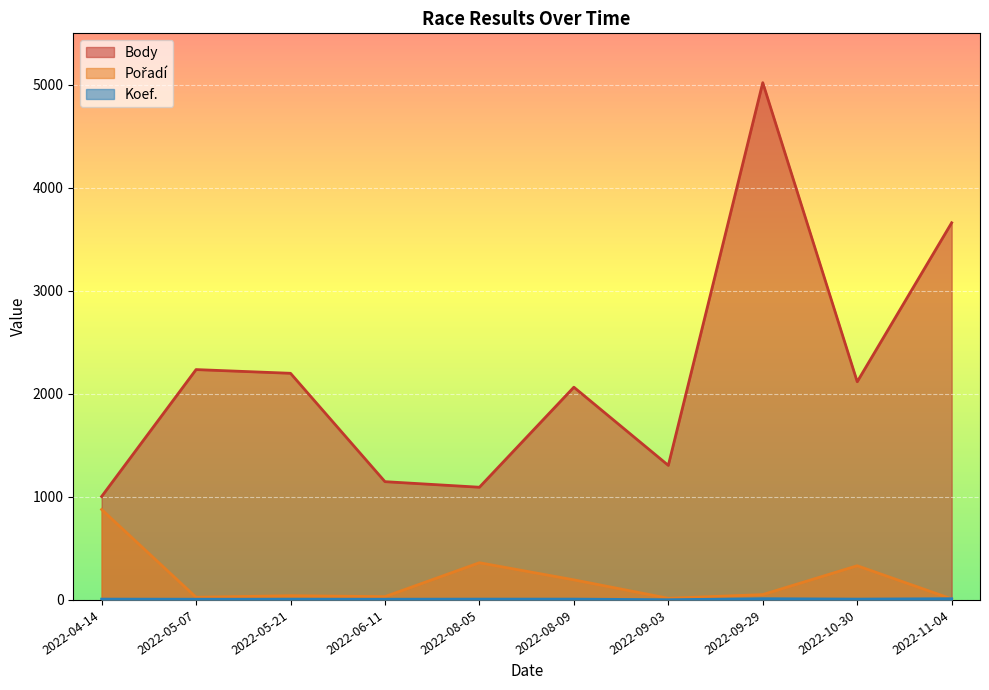

Reading left to right, transcribe all the data shown in this chart.

Body: 1004	2236	2200	1148	1094	2065	1306	5021	2118	3661
Pořadí: 878	26	41	32	361	195	16	52	332	10
Koef.: 8	7	7	7	8	8	2	12	8	12